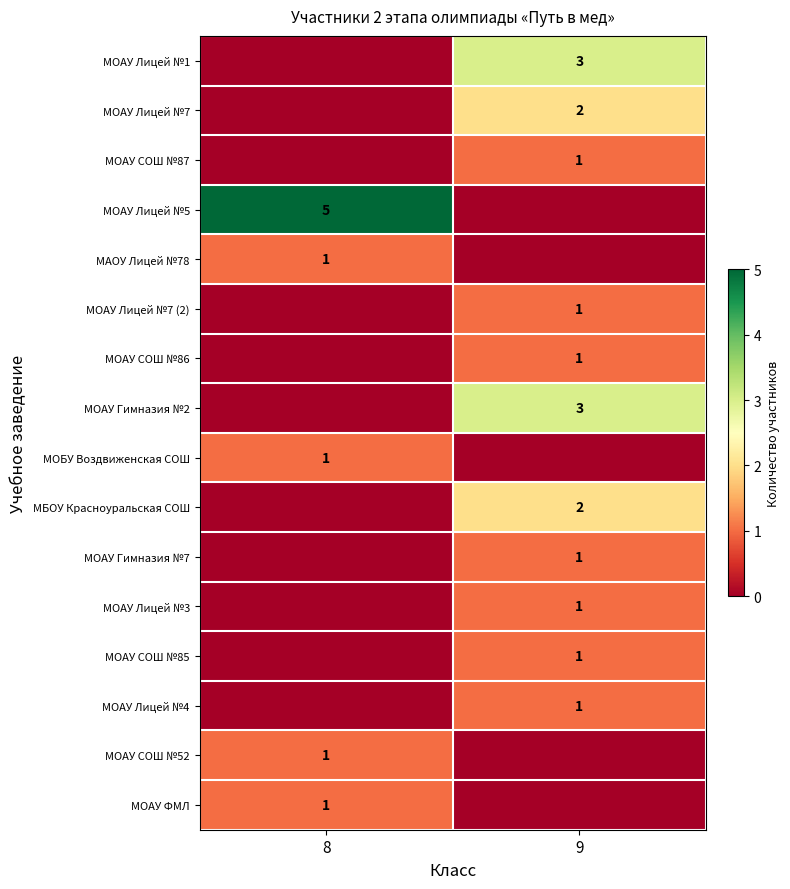

What is the total value across all series at 9?

17